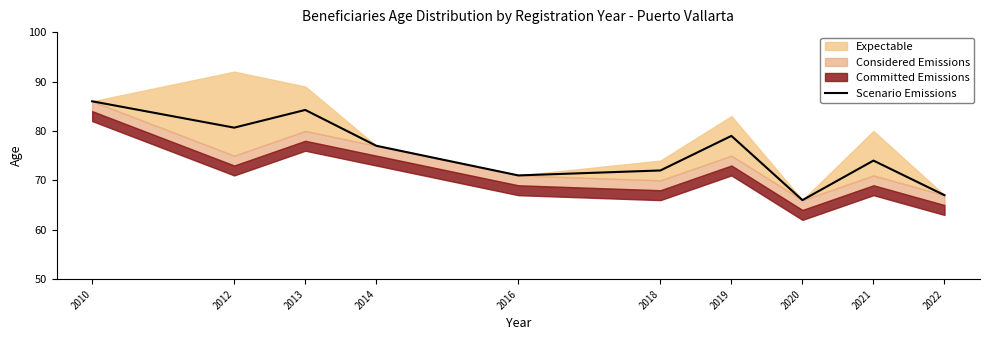

The chart shows a value of 77.0 at 2014. True or false?

True